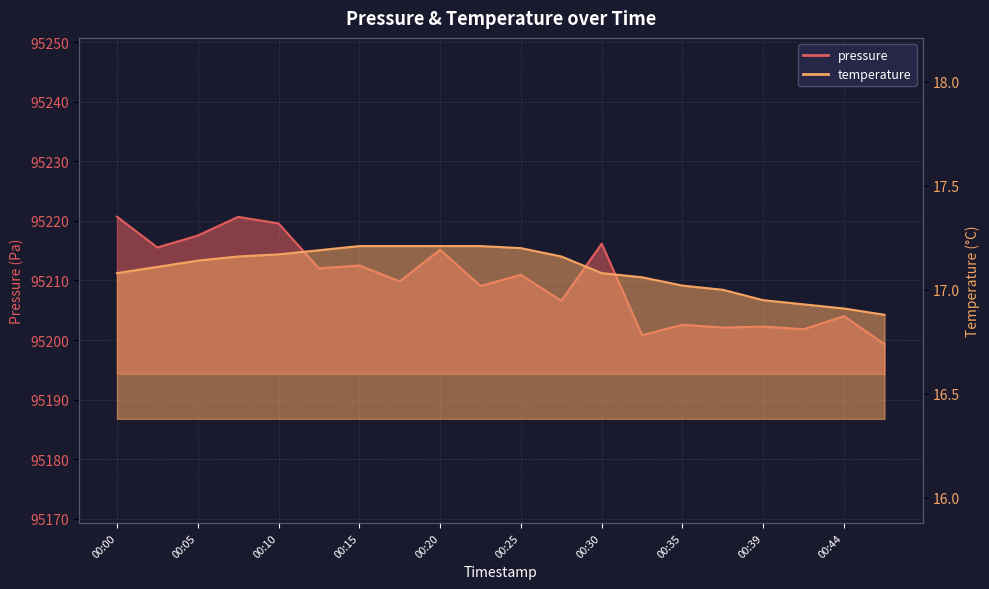

At which label is temperature closest to 17?

00:37